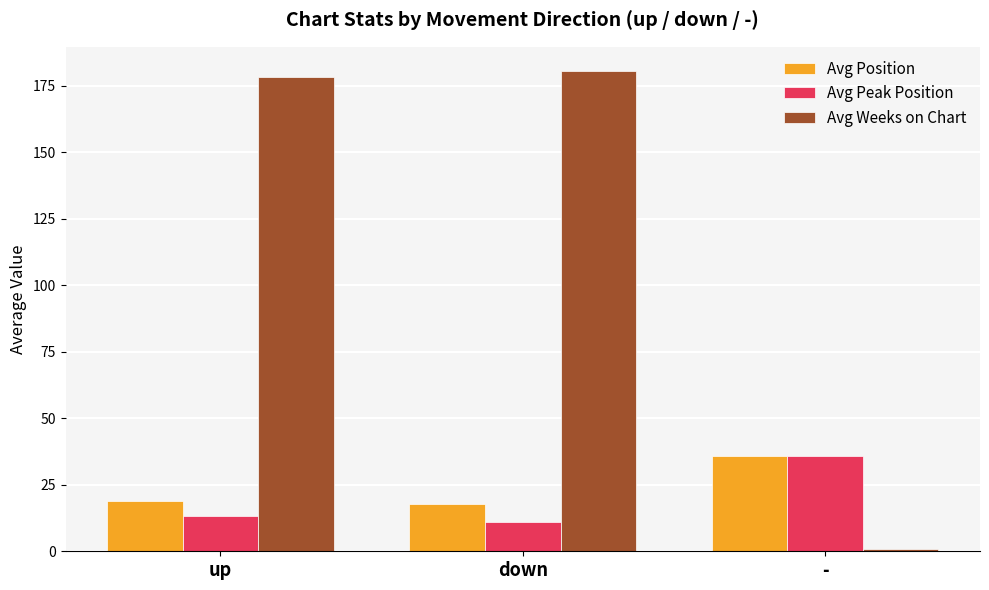

How many bars are there in total?

9